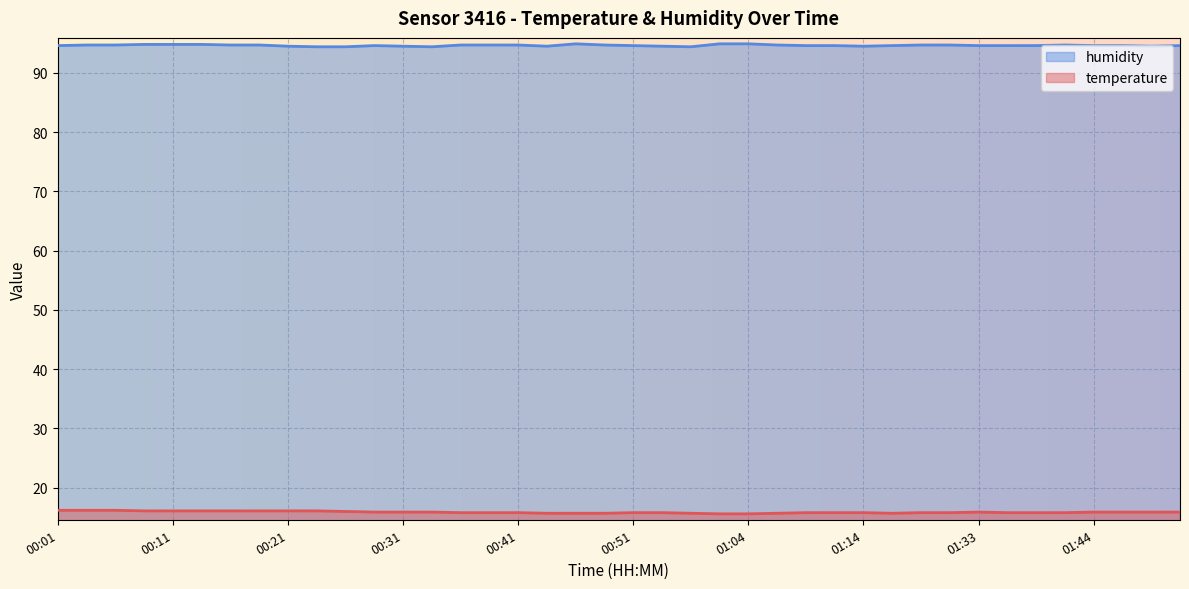

Between 00:41 and 01:49, which series saw the biggest shift?

humidity